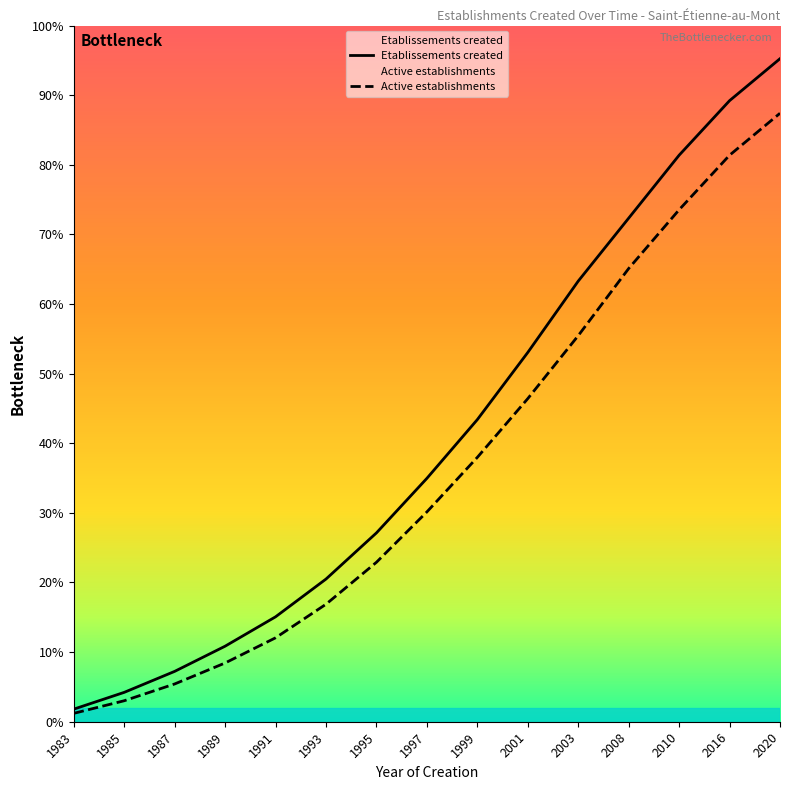

The value of Active establishments at 2016 is 233. True or false?

False